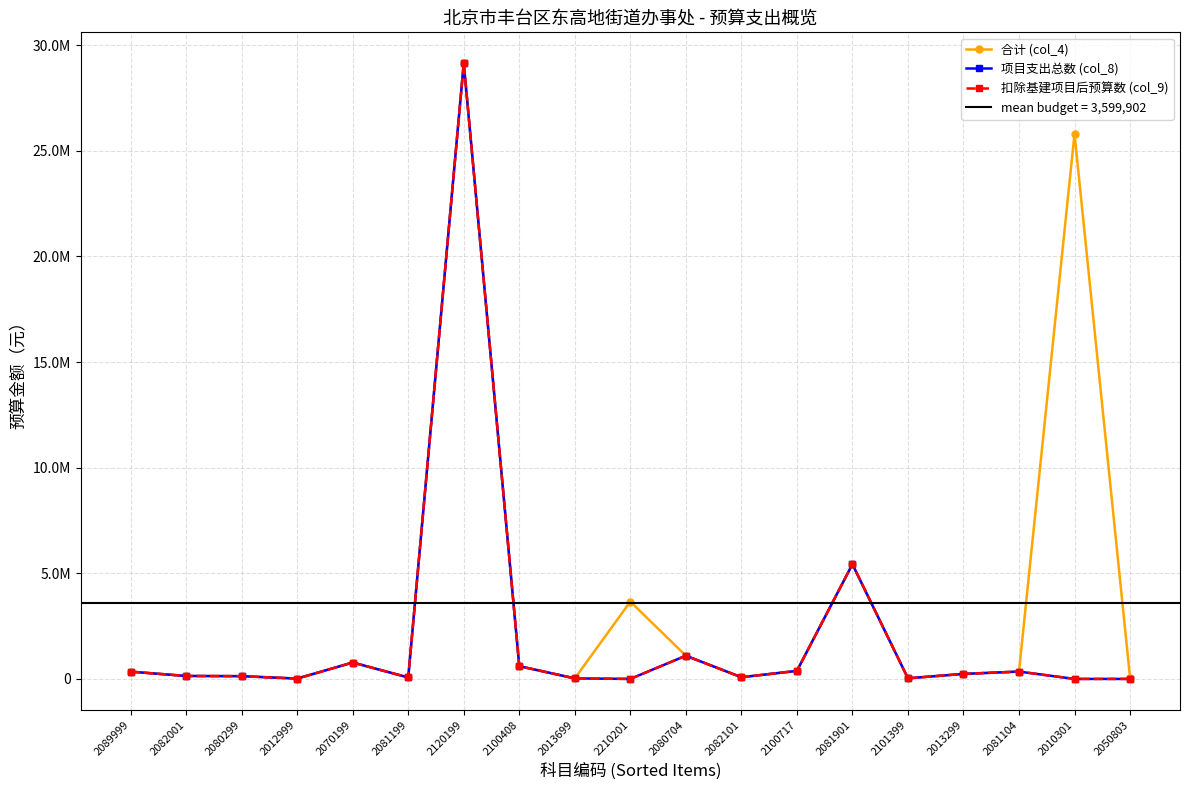

What is the difference between the second highest and minimum values in the 扣除基建项目后预算数 (col_9) series?

5430000.0